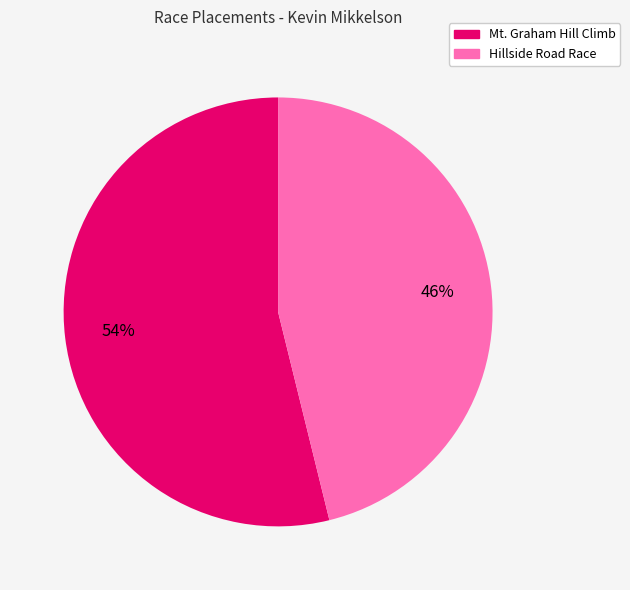

To the nearest percent, what portion does Hillside Road Race represent?

46%